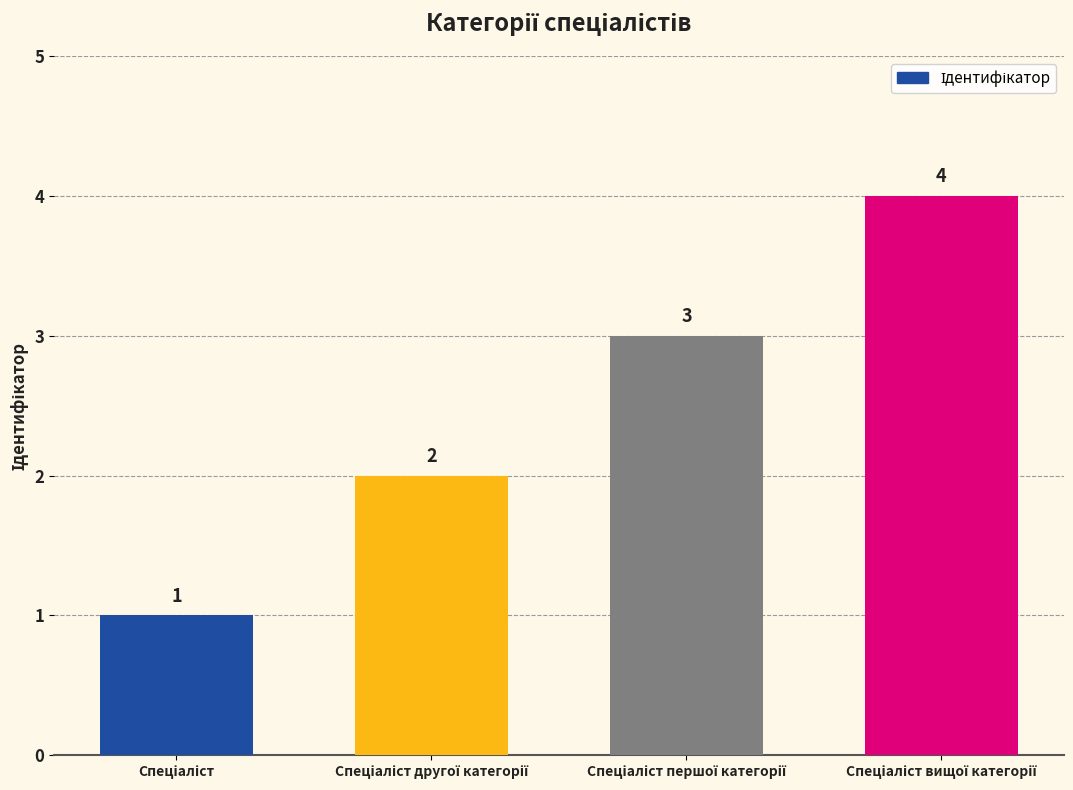

What is the sum of all values?

10